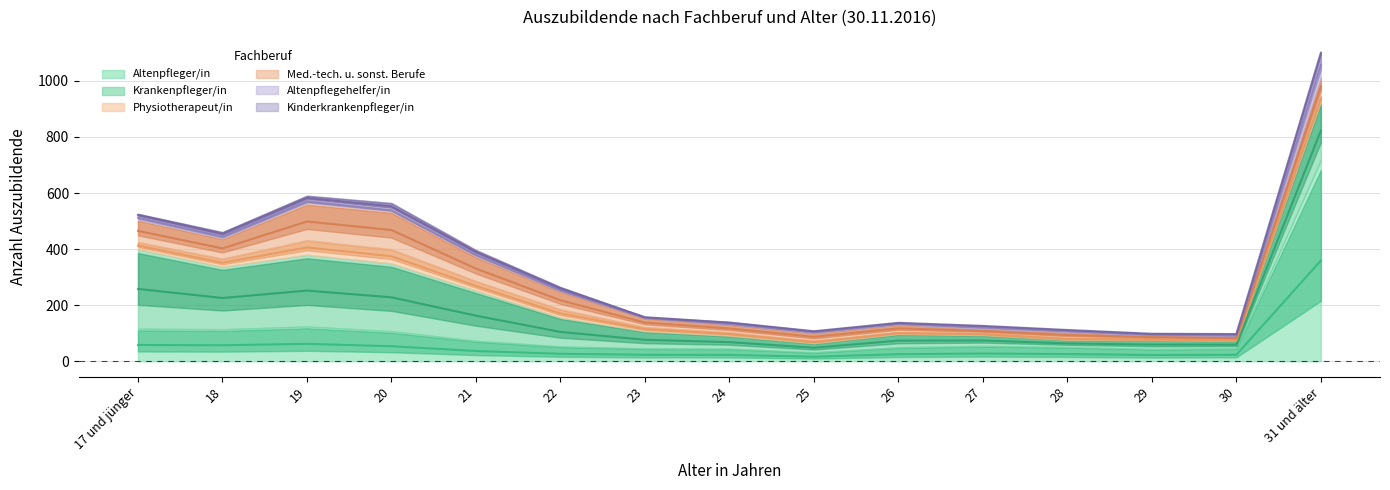

How many lines are shown in the chart?

6